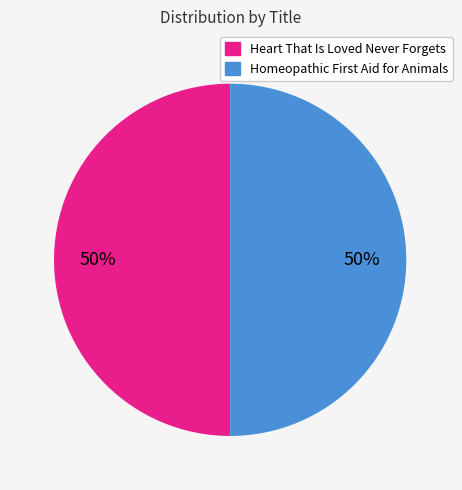

Count the number of slices in the pie.

2